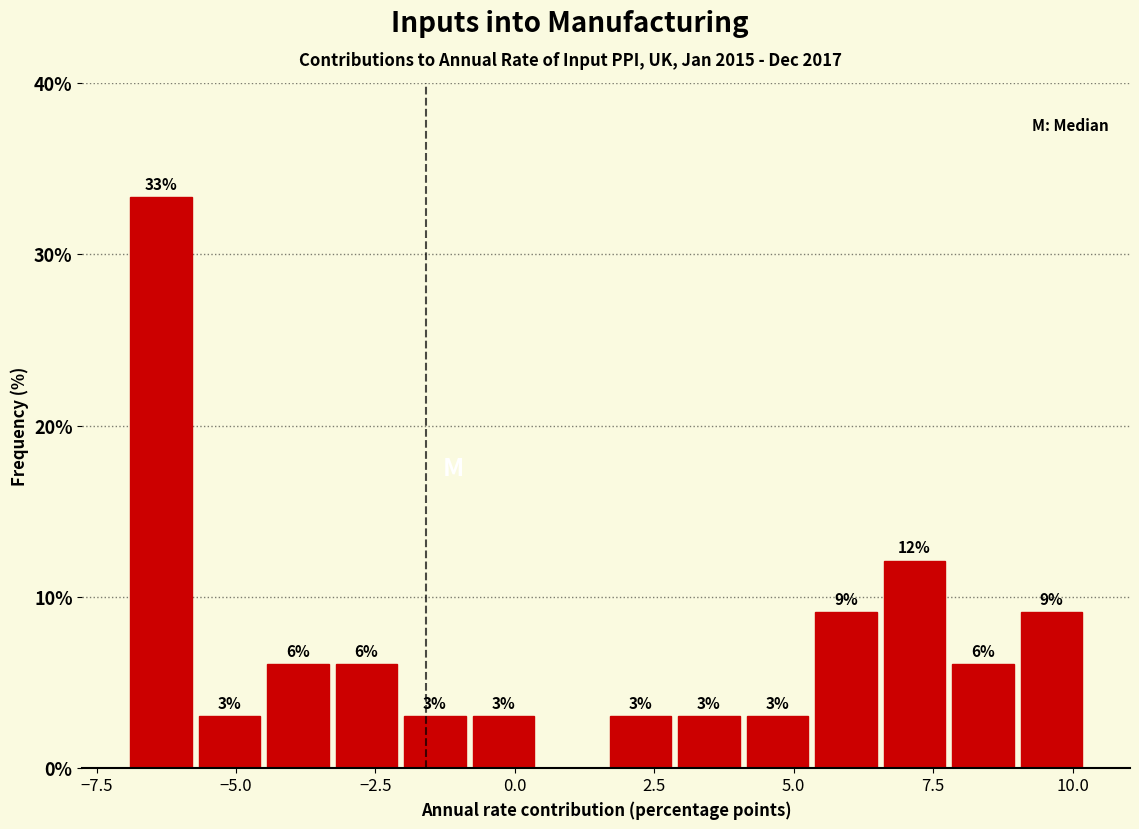

Read against the x-axis, roughly where is the centre of the tallest bar?

-6.5